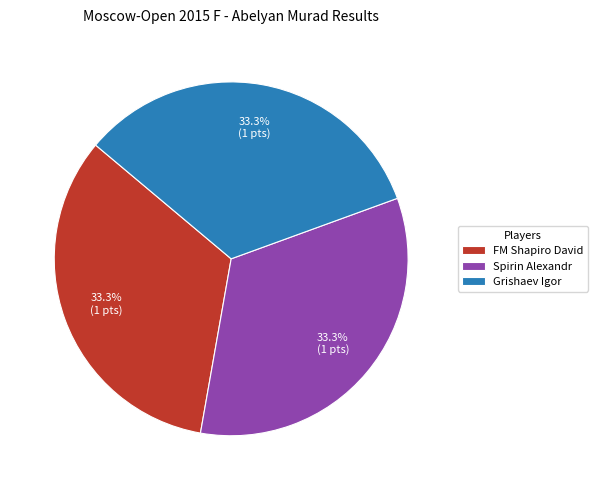

What percentage do Spirin Alexandr and Grishaev Igor together represent?

66.7%